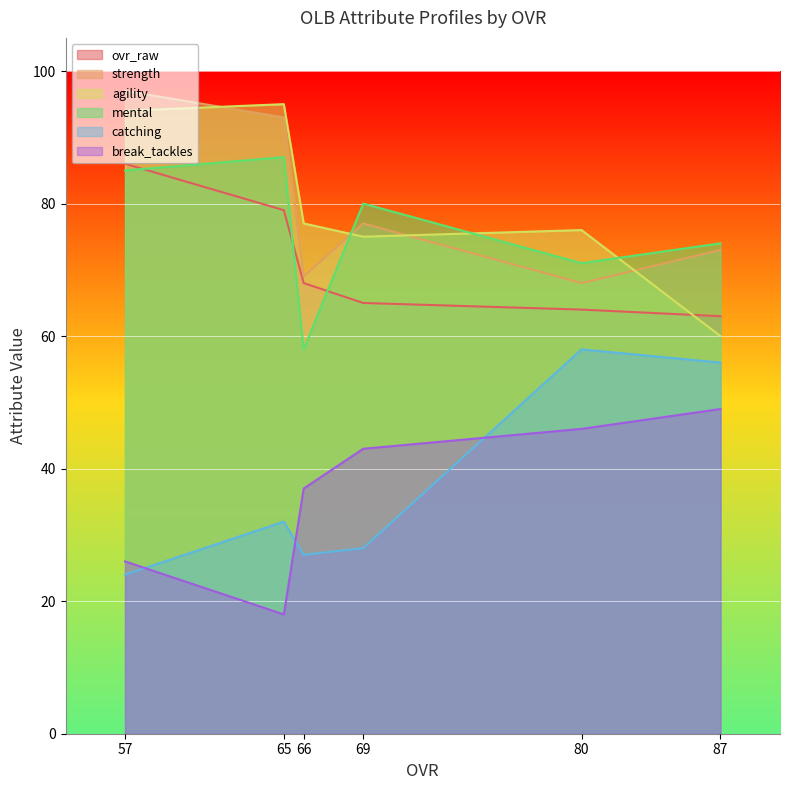

Where is agility nearest to the value 77?

66